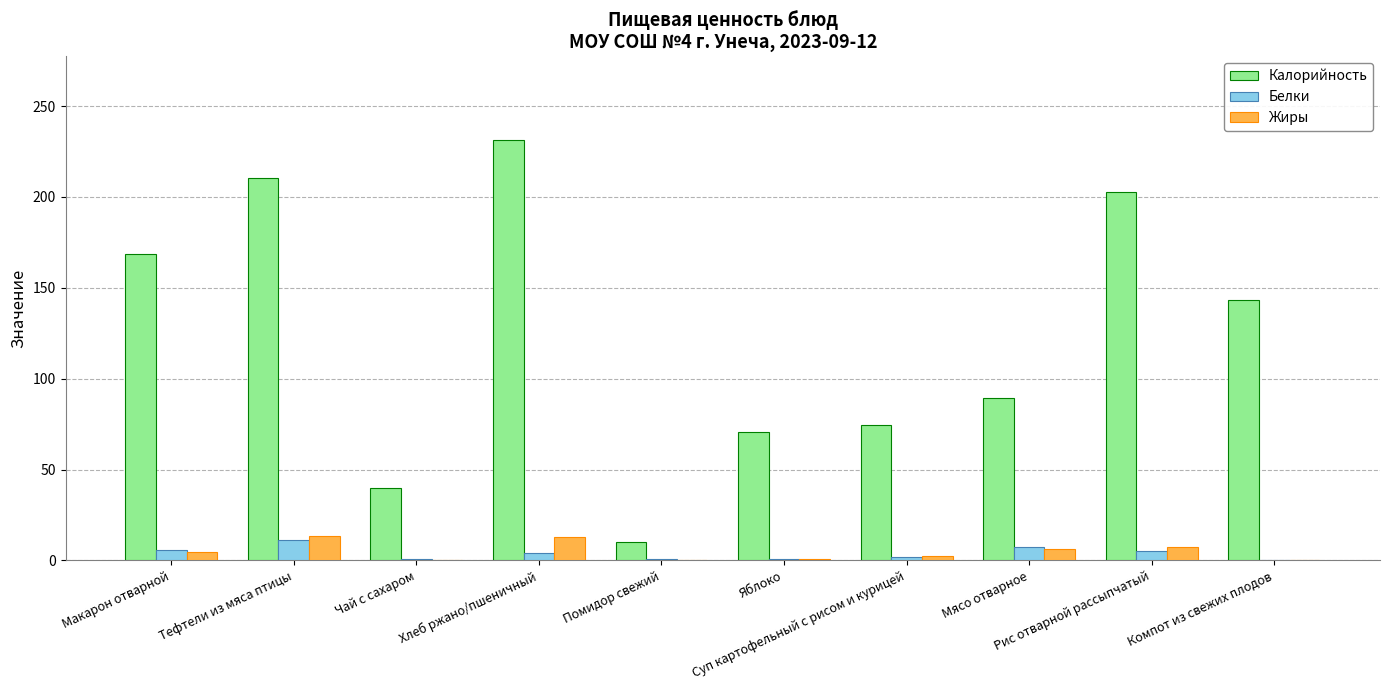

Which series has the largest total across all categories?

Калорийность